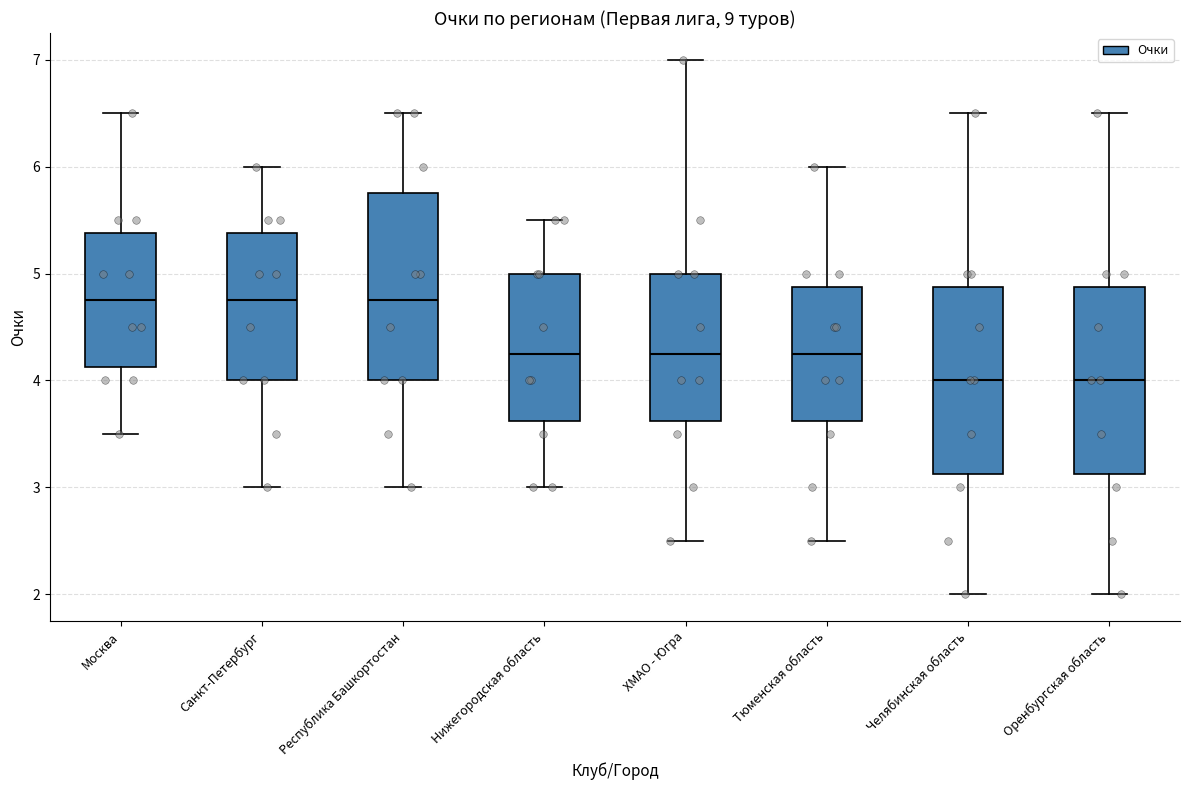

Reading left to right, transcribe this box plot: for each box, give where its median line is, the range the box spans, and where its two whiskers end, as read against the y-axis. The values are not printed on the chart, so give them approximately, as read against the axis.

Москва: median 4.8, box 4.1 to 5.4, whiskers 3.5 to 6.5
Санкт-Петербург: median 4.8, box 4.0 to 5.4, whiskers 3.0 to 6.0
Республика Башкортостан: median 4.8, box 4.0 to 5.8, whiskers 3.0 to 6.5
Нижегородская область: median 4.3, box 3.6 to 5.0, whiskers 3.0 to 5.5
ХМАО - Югра: median 4.3, box 3.6 to 5.0, whiskers 2.5 to 7.0
Тюменская область: median 4.3, box 3.6 to 4.9, whiskers 2.5 to 6.0
Челябинская область: median 4.0, box 3.1 to 4.9, whiskers 2.0 to 6.5
Оренбургская область: median 4.0, box 3.1 to 4.9, whiskers 2.0 to 6.5